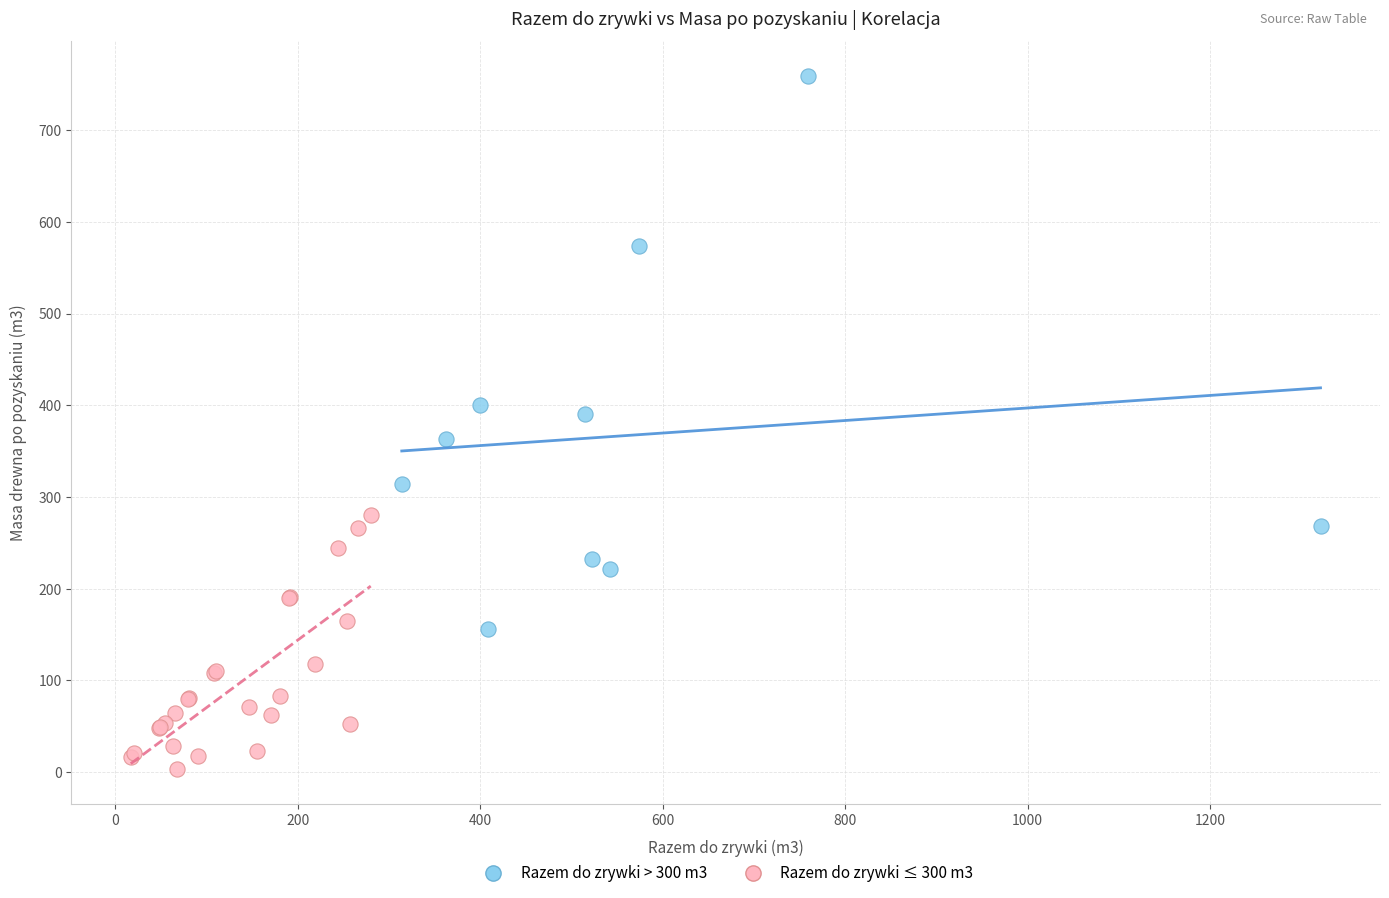

Which series contains the lowest Y value?

Razem do zrywki ≤ 300 m3